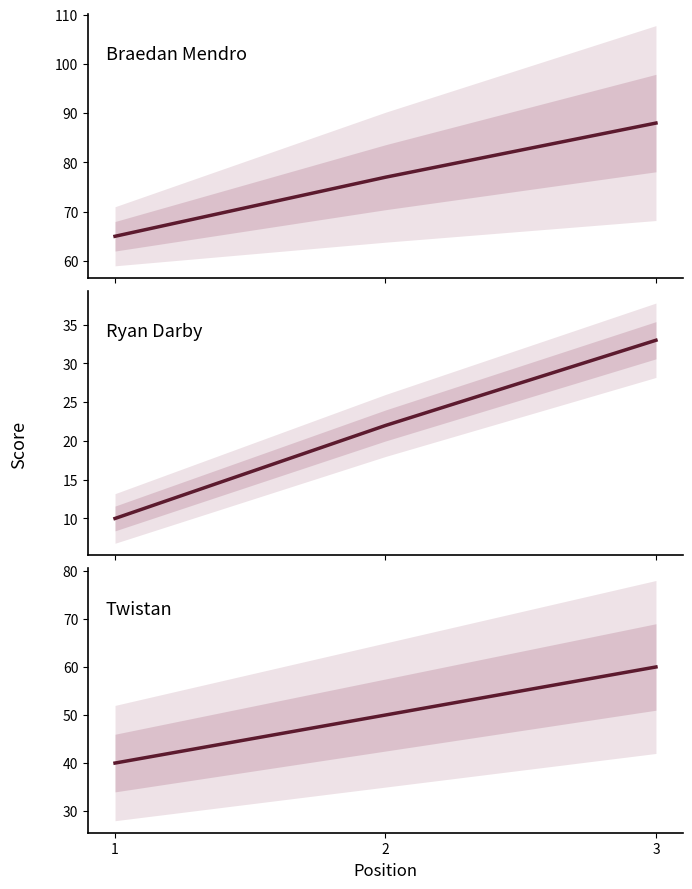

Reading left to right, what are all the values shown in this chart?

event_total_score: 1=65	2=77	3=88
event_relative_score: 1=10	2=22	3=33
hole_3: 1=40	2=50	3=60